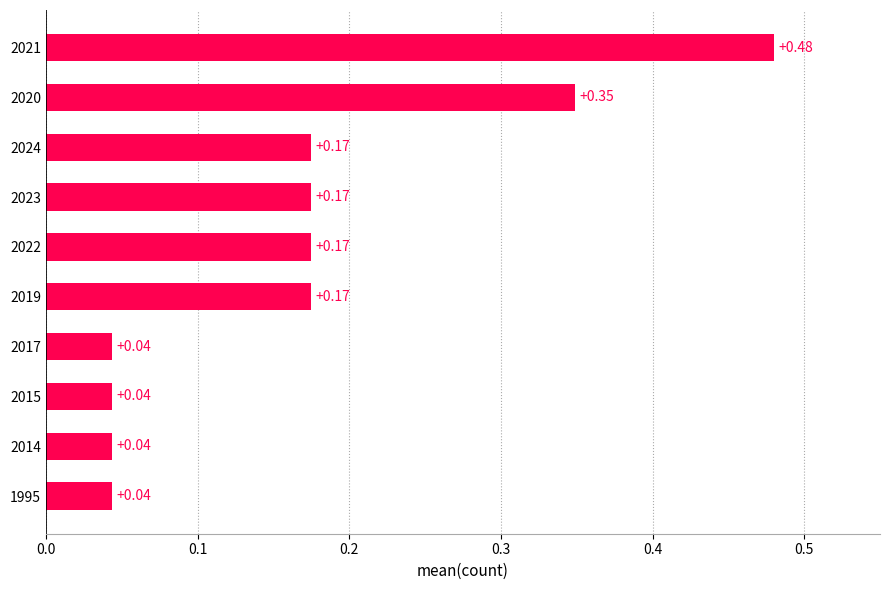

Which has a higher value, 2021 or 1995?

2021